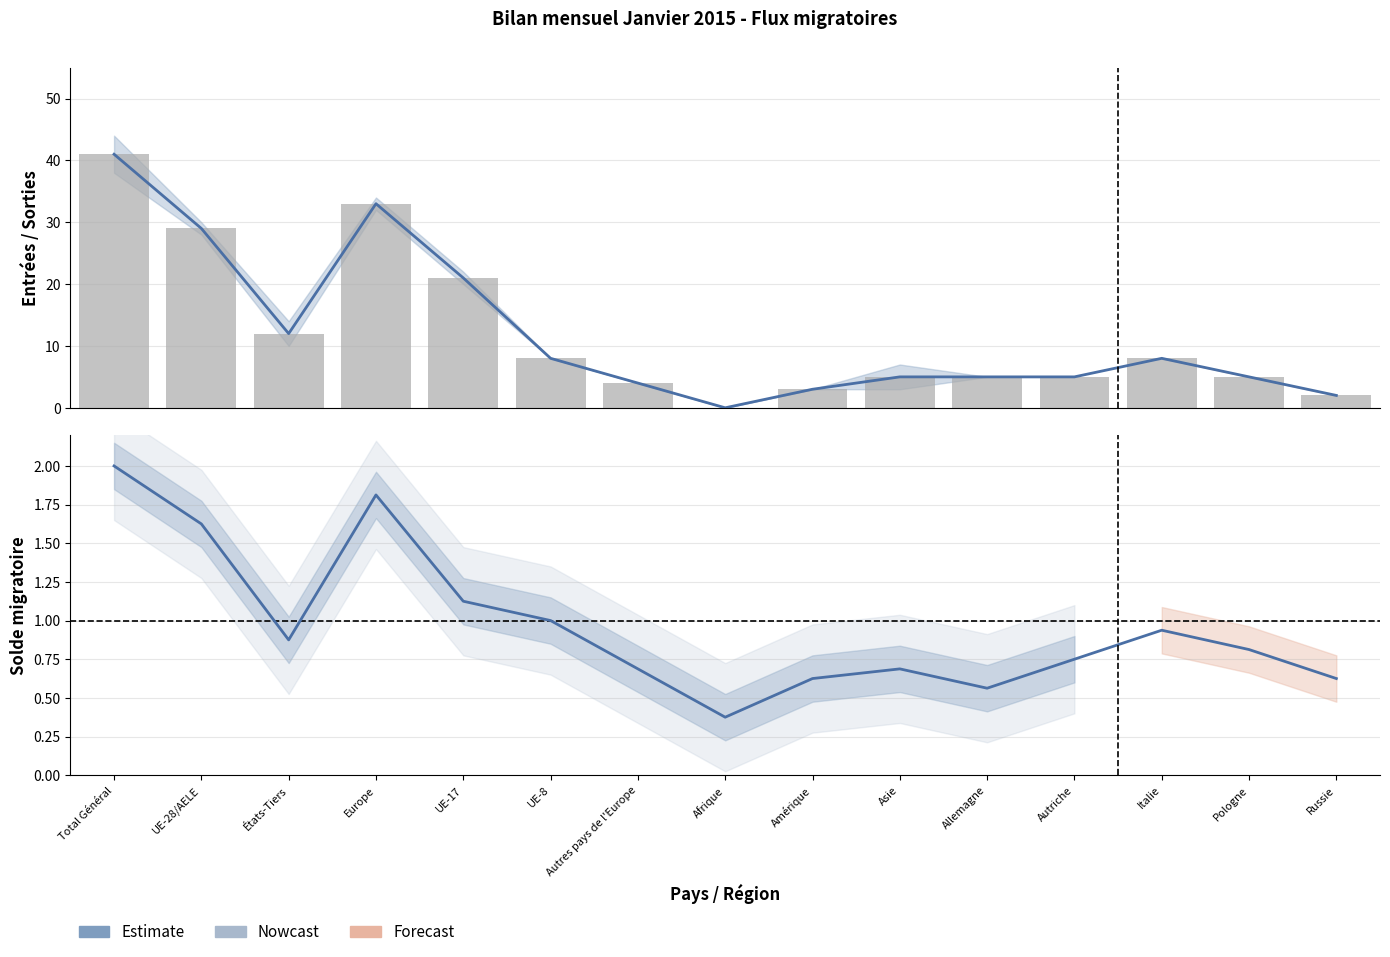

True or false: Estimate has a value of 0.7 at Asie.

True